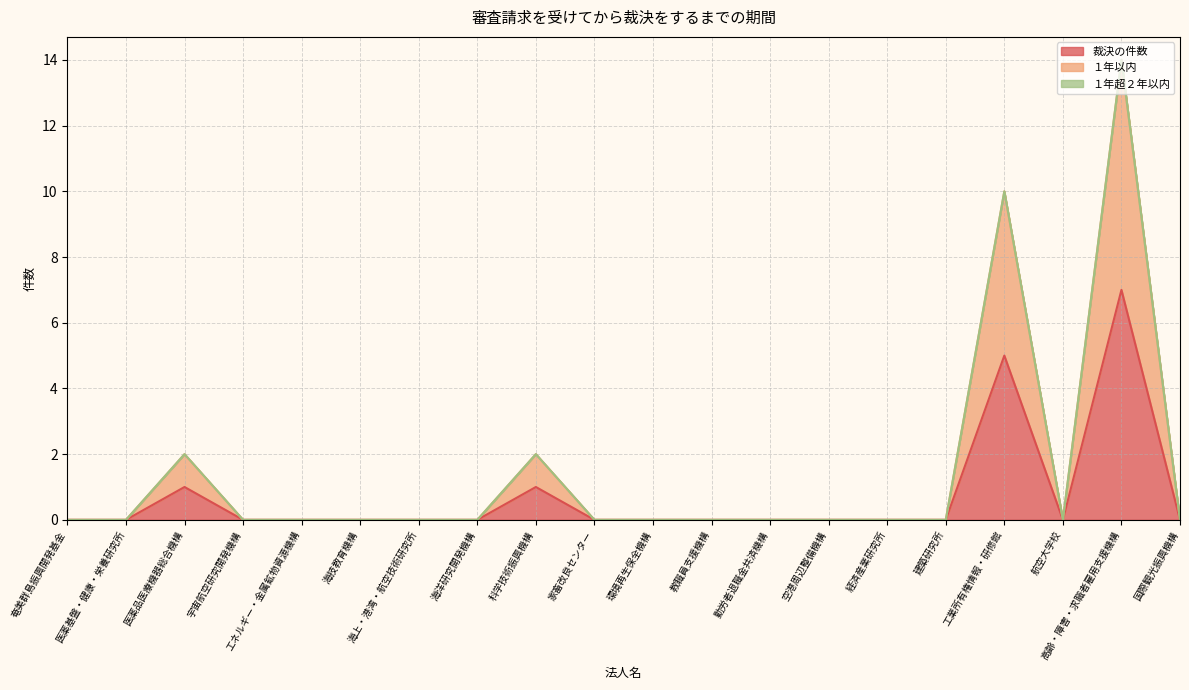

Which series has the largest total across all categories?

１年以内